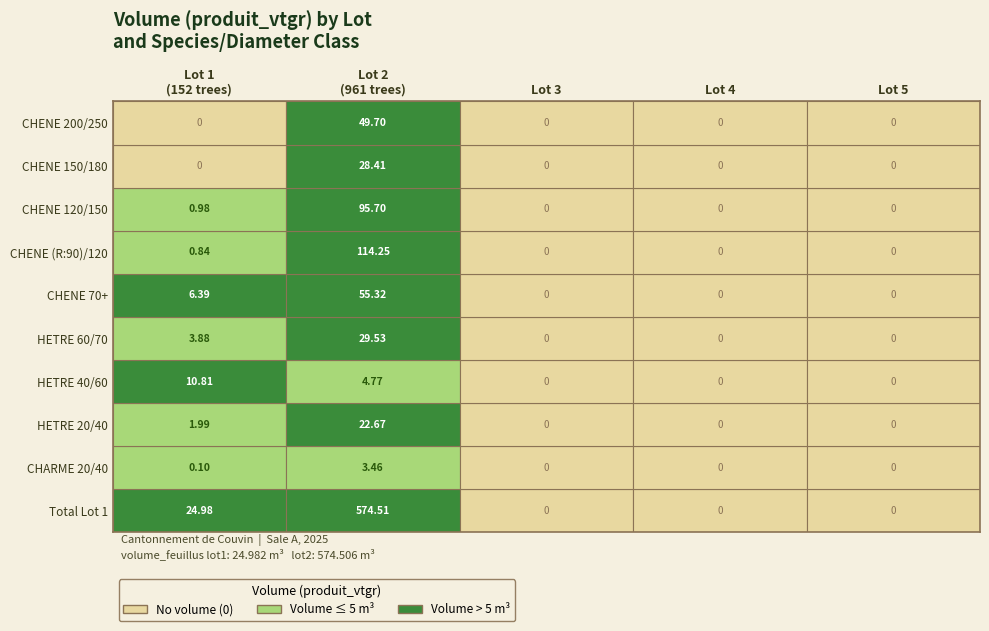

The 5 series shows 0.0 at 961. True or false?

True